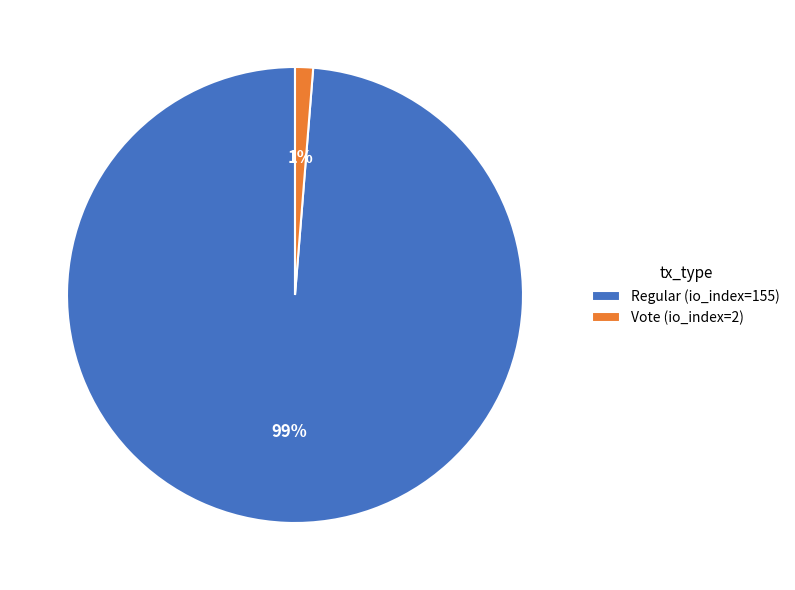

True or false: Regular (io_index=155) accounts for 99% of the total.

True